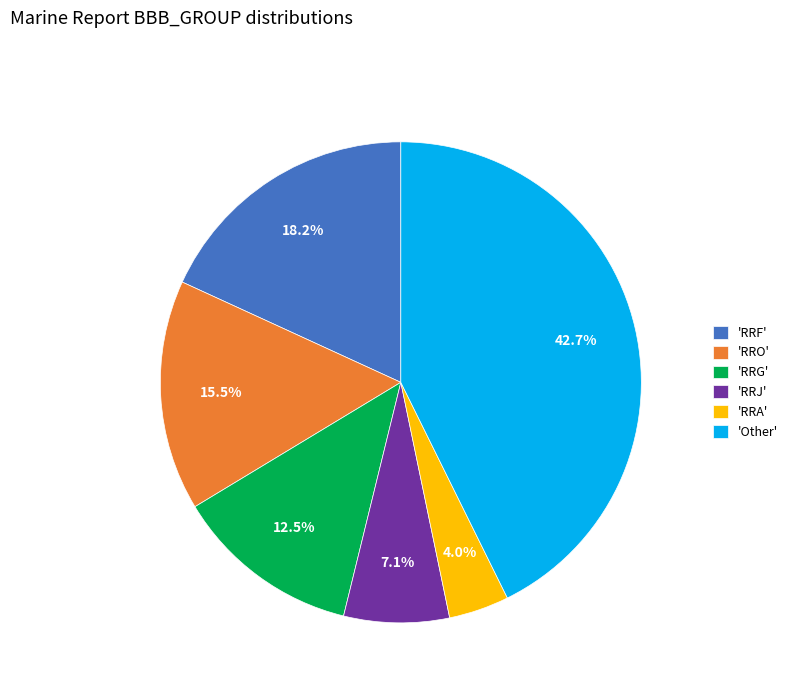

What is the ratio of the value at 'RRJ' to the value at 'RRO'?

0.5